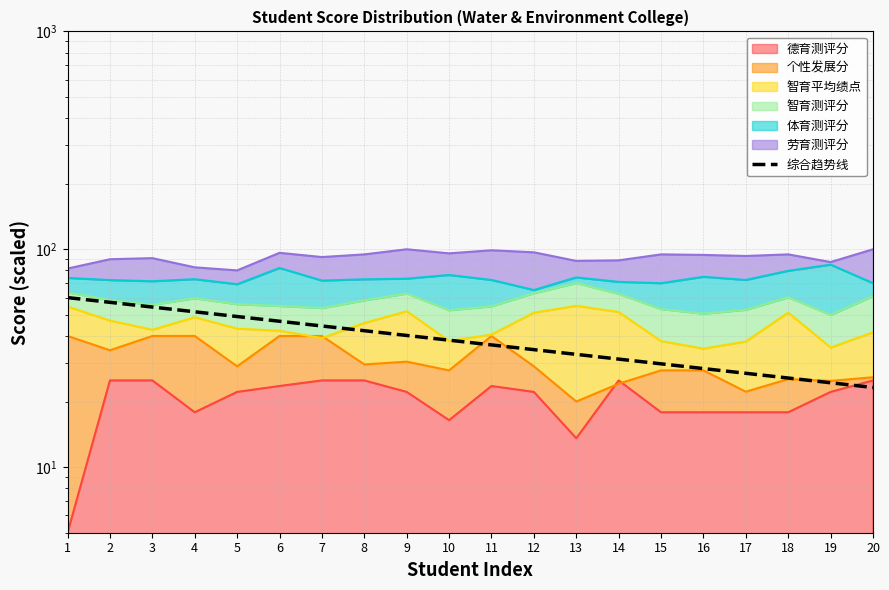

Which has a higher value, 6 or 7?

6